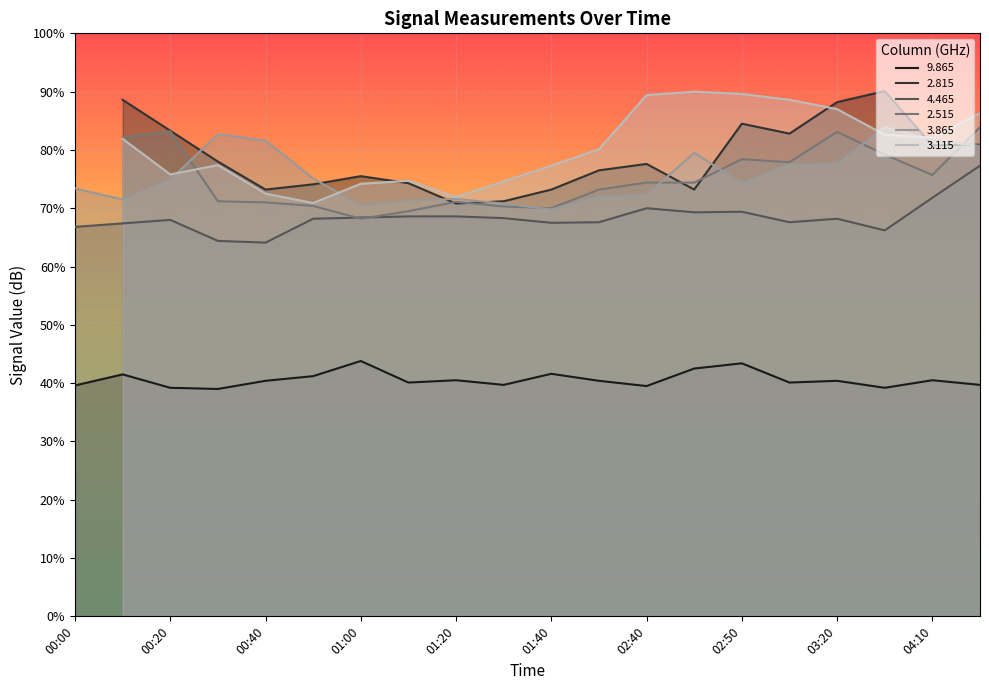

True or false:   3.865 has a value of 116.2 at 00:10.

False